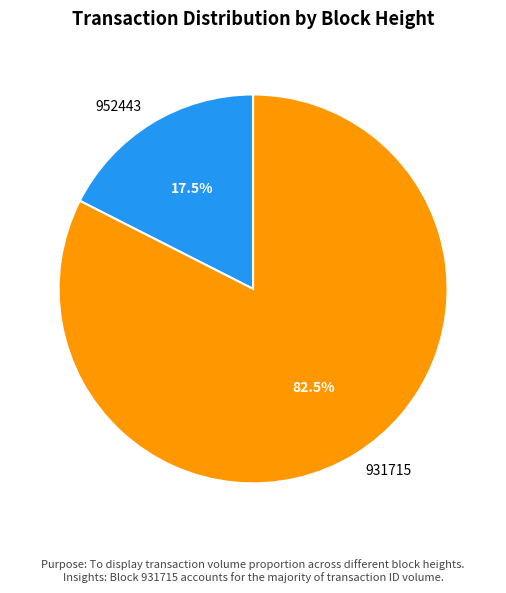

How many slices are in this pie chart?

2